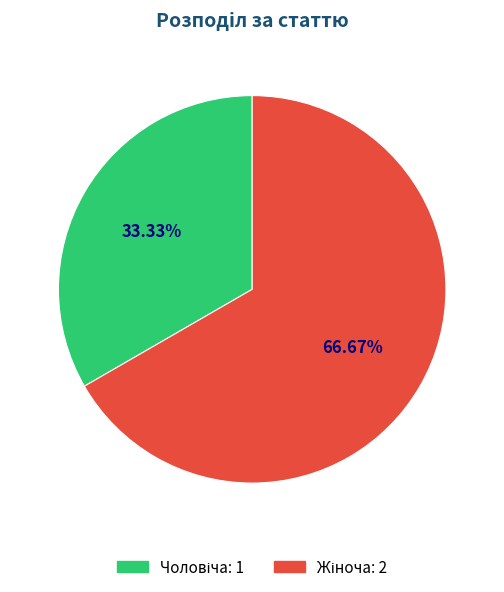

Is there a majority slice in this chart?

Yes